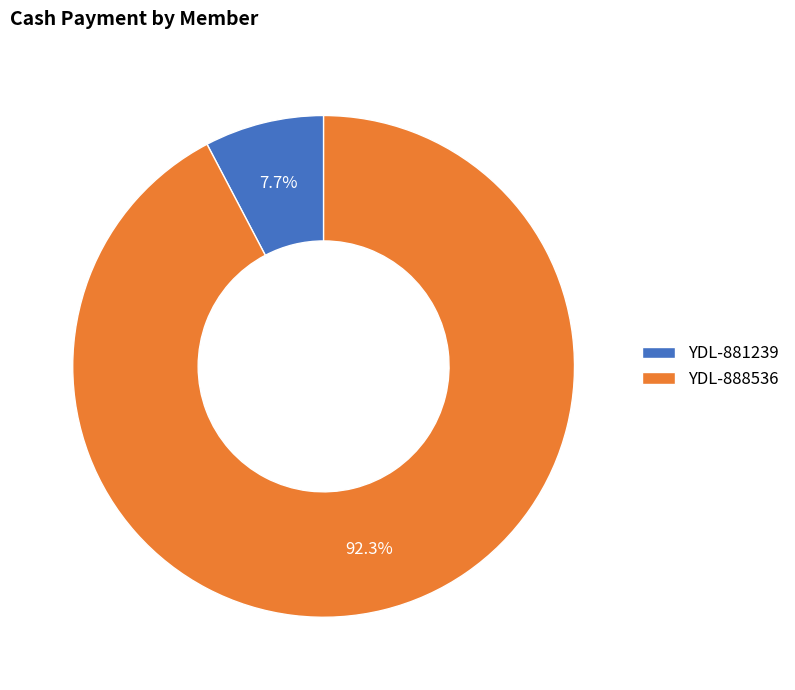

To the nearest percent, what percentage of the pie is YDL-881239?

8%